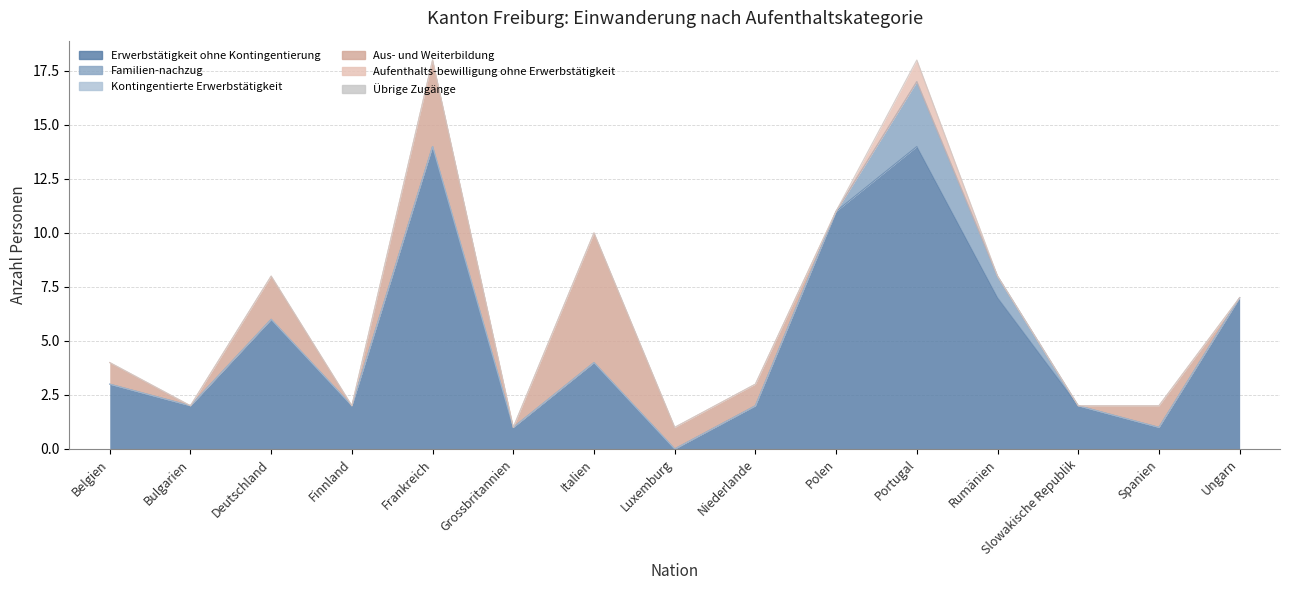

Rank the categories by Aufenthalts-bewilligung ohne Erwerbstätigkeit value from highest to lowest.

Portugal, Belgien, Bulgarien, Deutschland, Finnland, Frankreich, Grossbritannien, Italien, Luxemburg, Niederlande, Polen, Rumänien, Slowakische Republik, Spanien, Ungarn